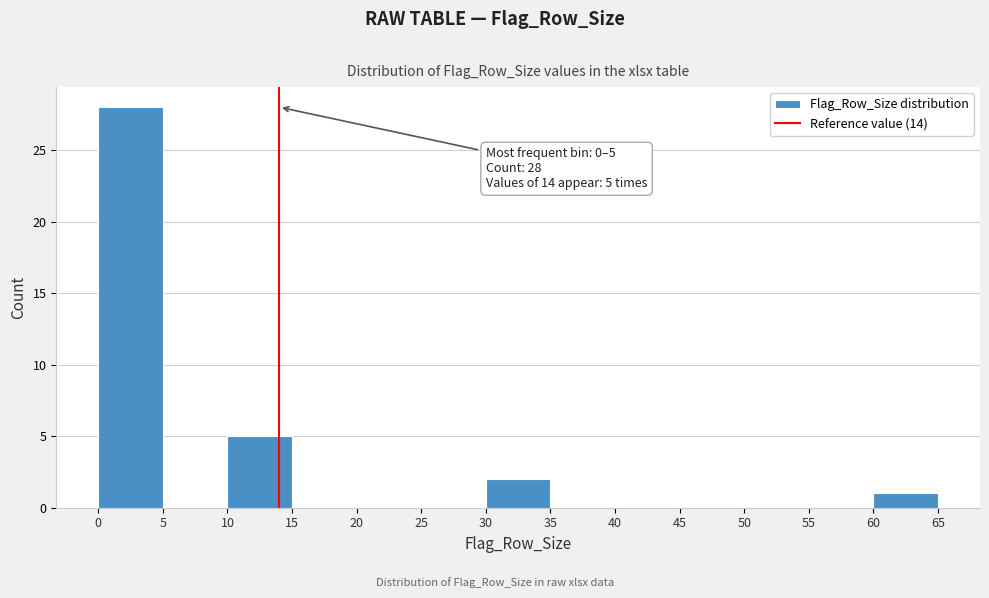

Which range on the x-axis has the tallest bar?

0 to 5